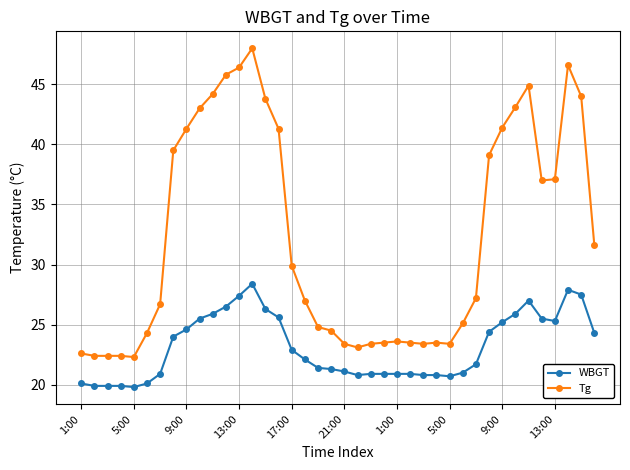

Which series has the largest range (max minus min)?

Tg